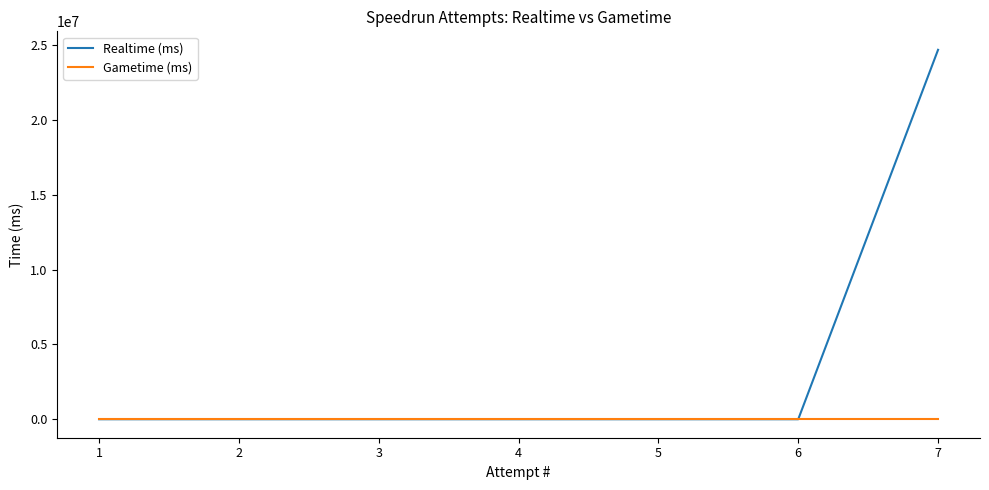

At which category is the sum across all series the highest?

7